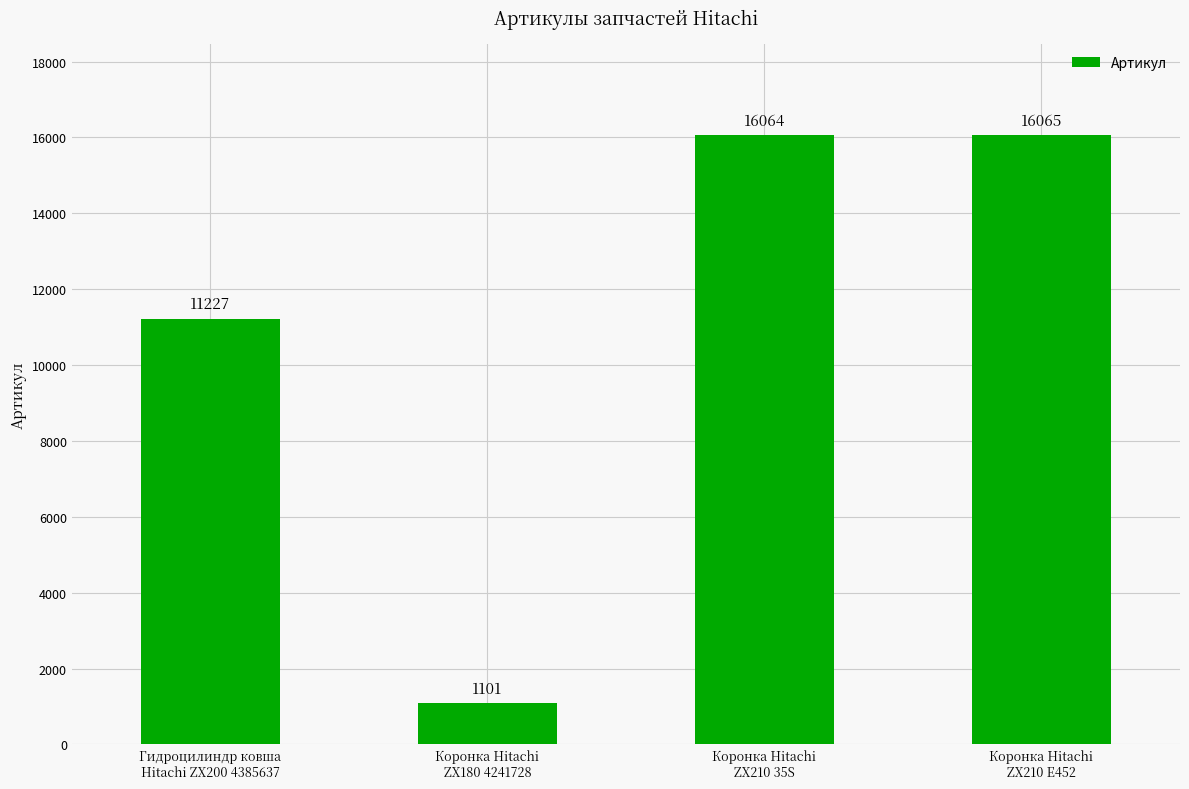

Approximately how many times larger is the value at Коронка Hitachi
ZX180 4241728 compared to Коронка Hitachi
ZX210 E452?

0.1